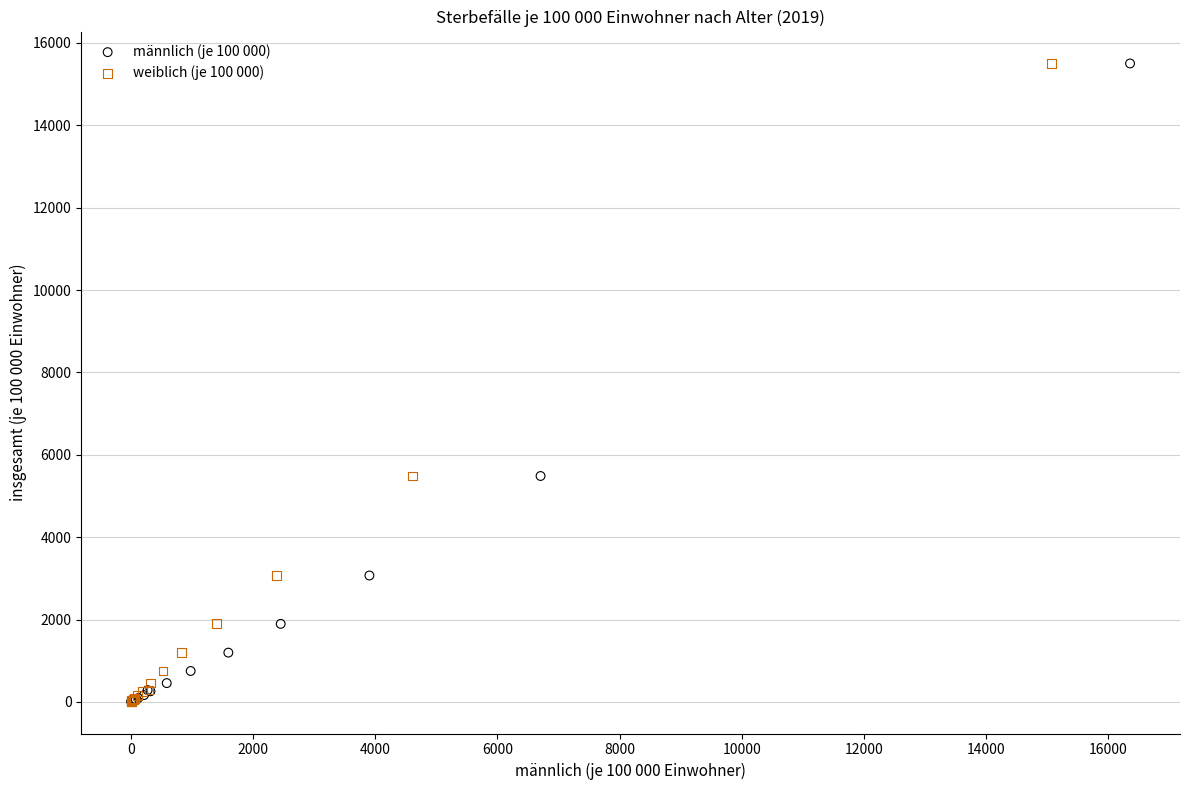

What are all the series names shown in the legend?

männlich (je 100 000), weiblich (je 100 000)